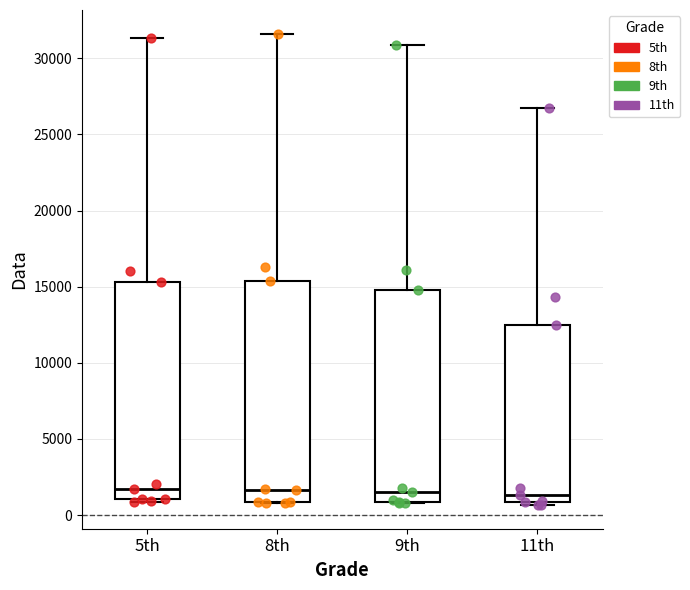

Reading left to right, transcribe this box plot: for each box, give where its median line is, the range the box spans, and where its two whiskers end, as read against the y-axis. The values are not printed on the chart, so give them approximately, as read against the axis.

5th: median 1500, box 1000 to 15500, whiskers 1000 (just below the box's lower edge) to 31500
8th: median 1500, box 1000 to 15500, whiskers 1000 to 31500
9th: median 1500, box 1000 to 15000, whiskers 1000 to 31000
11th: median 1500, box 1000 to 12500, whiskers 500 to 27000